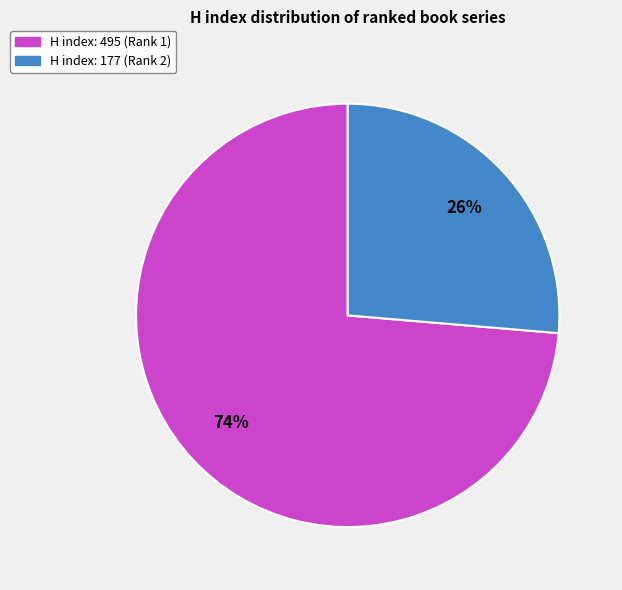

How many segments does this pie chart have?

2